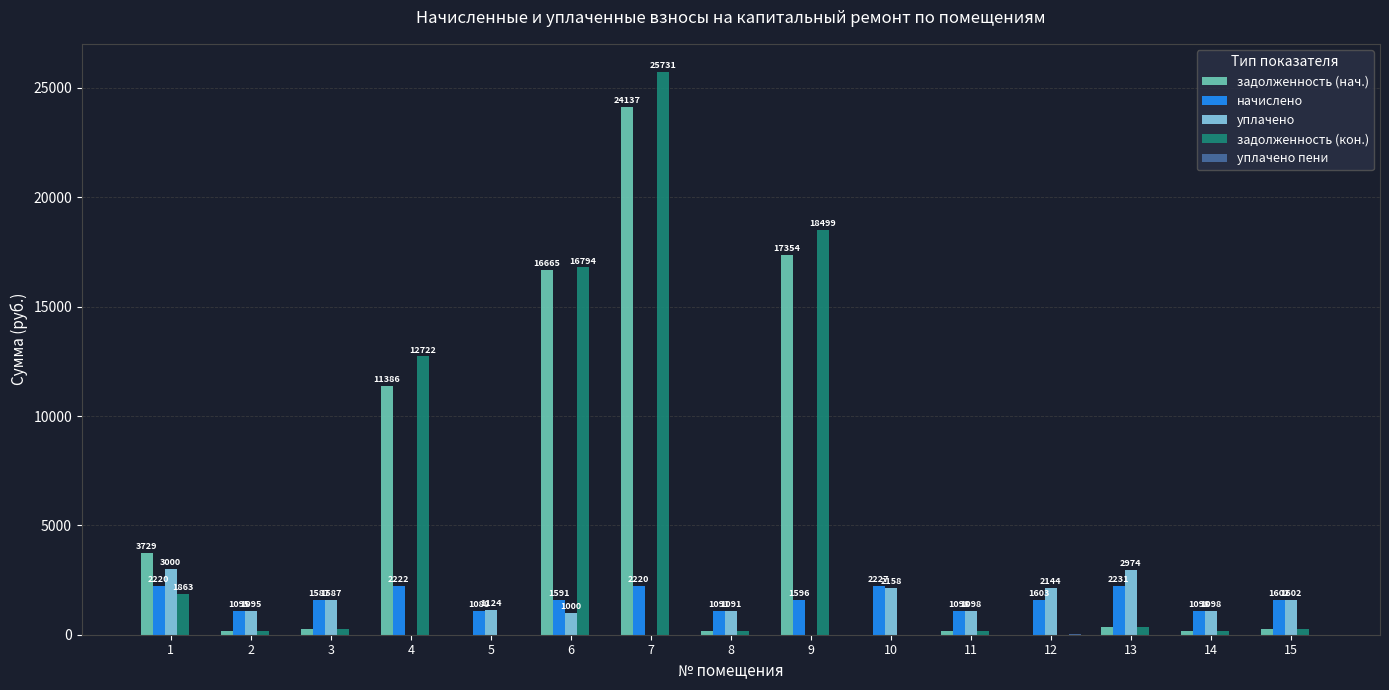

The value of начислено at 7 is 2219.8. True or false?

True